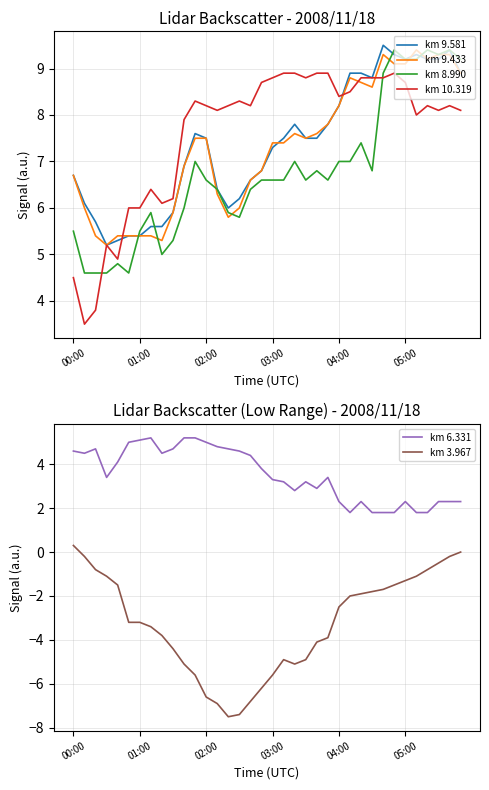

How many lines are shown in the chart?

6